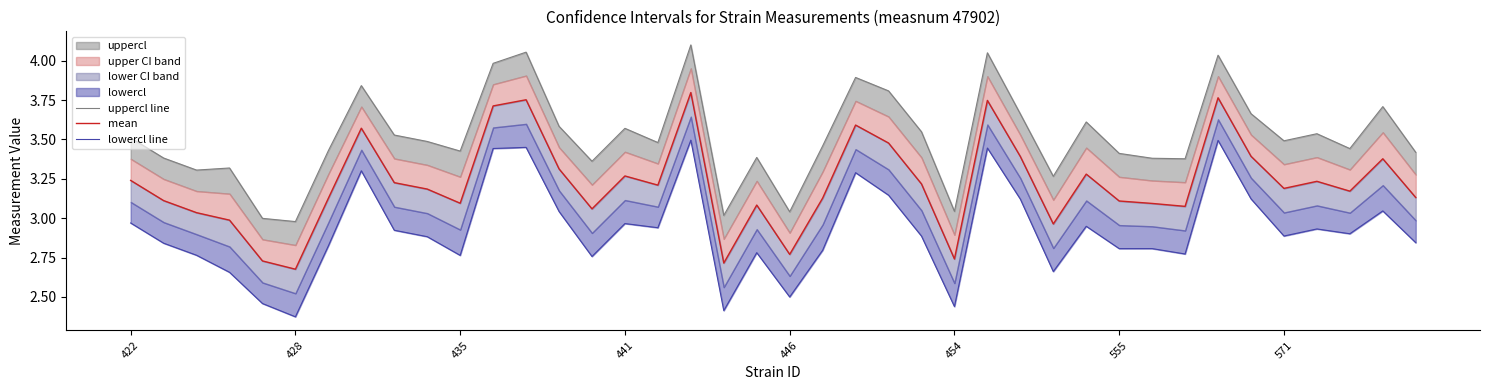

The lowercl line series shows 2.8 at 39. True or false?

True